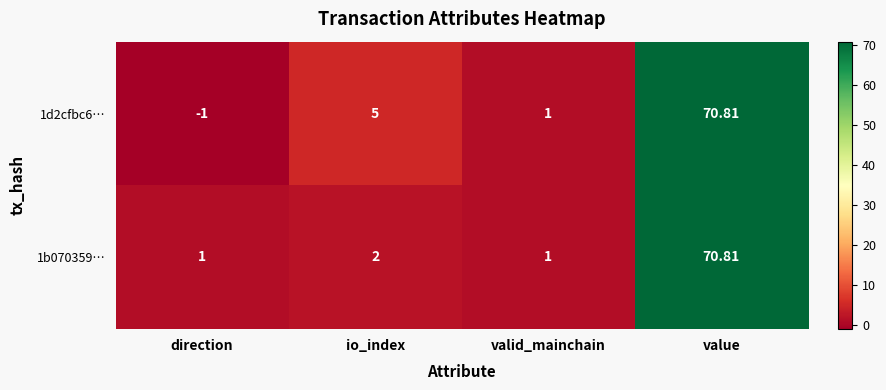

Rank the series at io_index from lowest to highest value.

1b070359…, 1d2cfbc6…